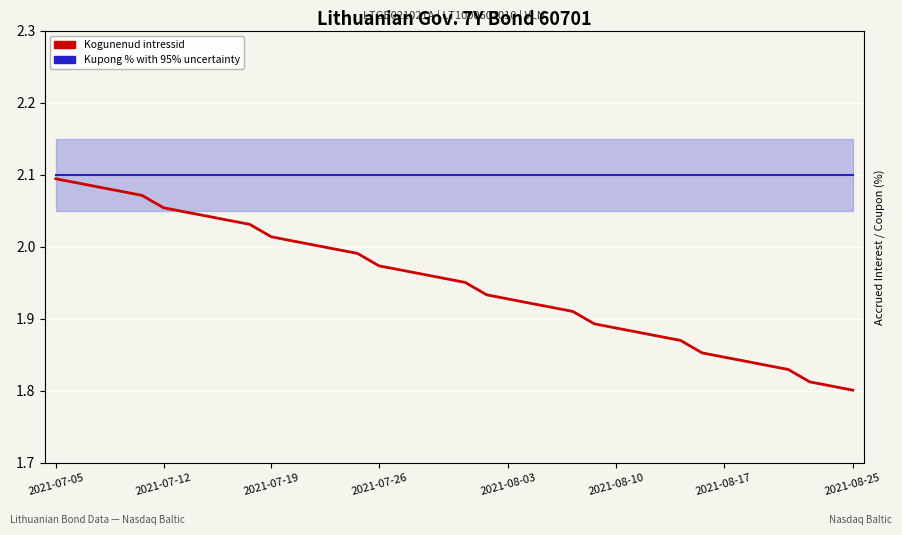

What position from the left is 25?

26